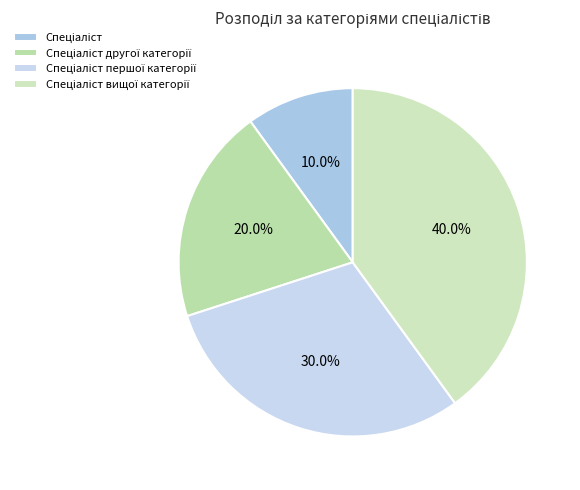

What percentage is NOT represented by Спеціаліст другої категорії?

80.0%